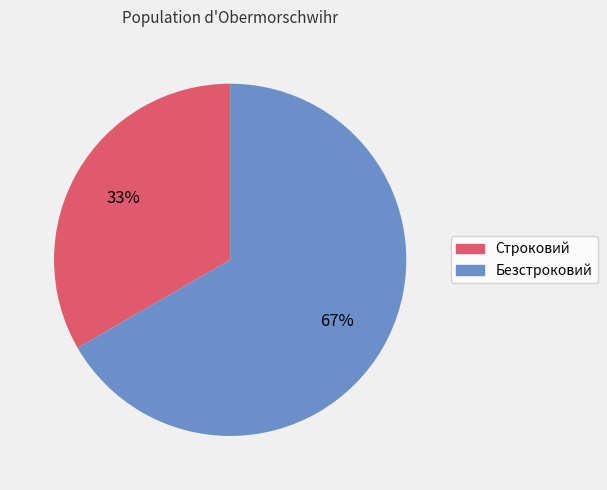

What percentage is the Безстроковий slice, to the nearest percent?

67%